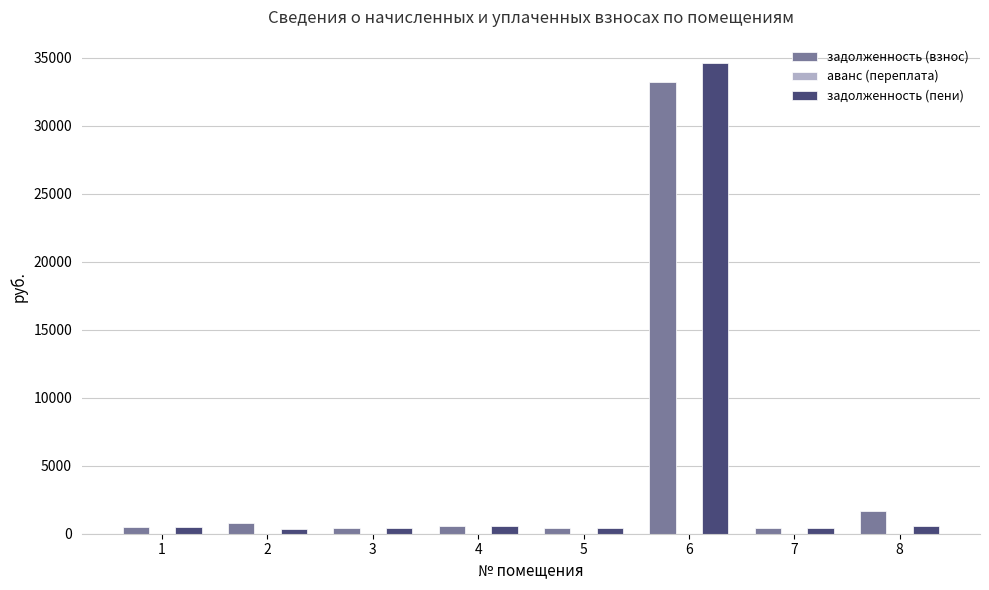

What is the maximum value shown in the chart?

34593.7